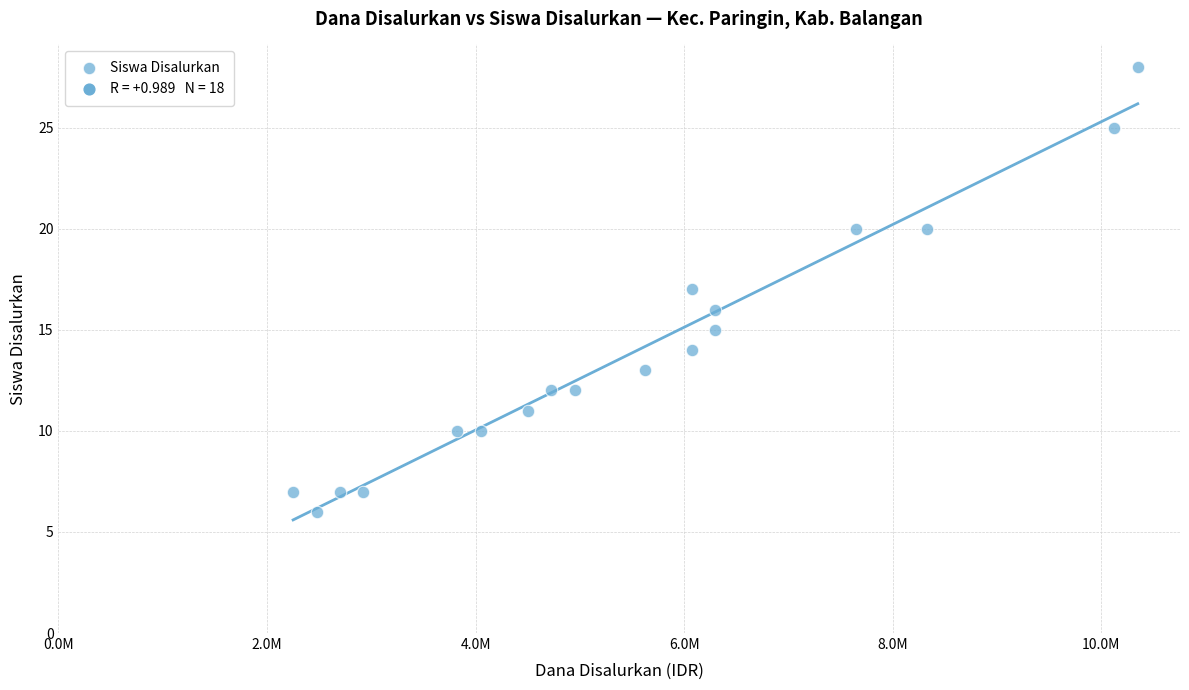

What is the range of X values (max minus min)?

8100000